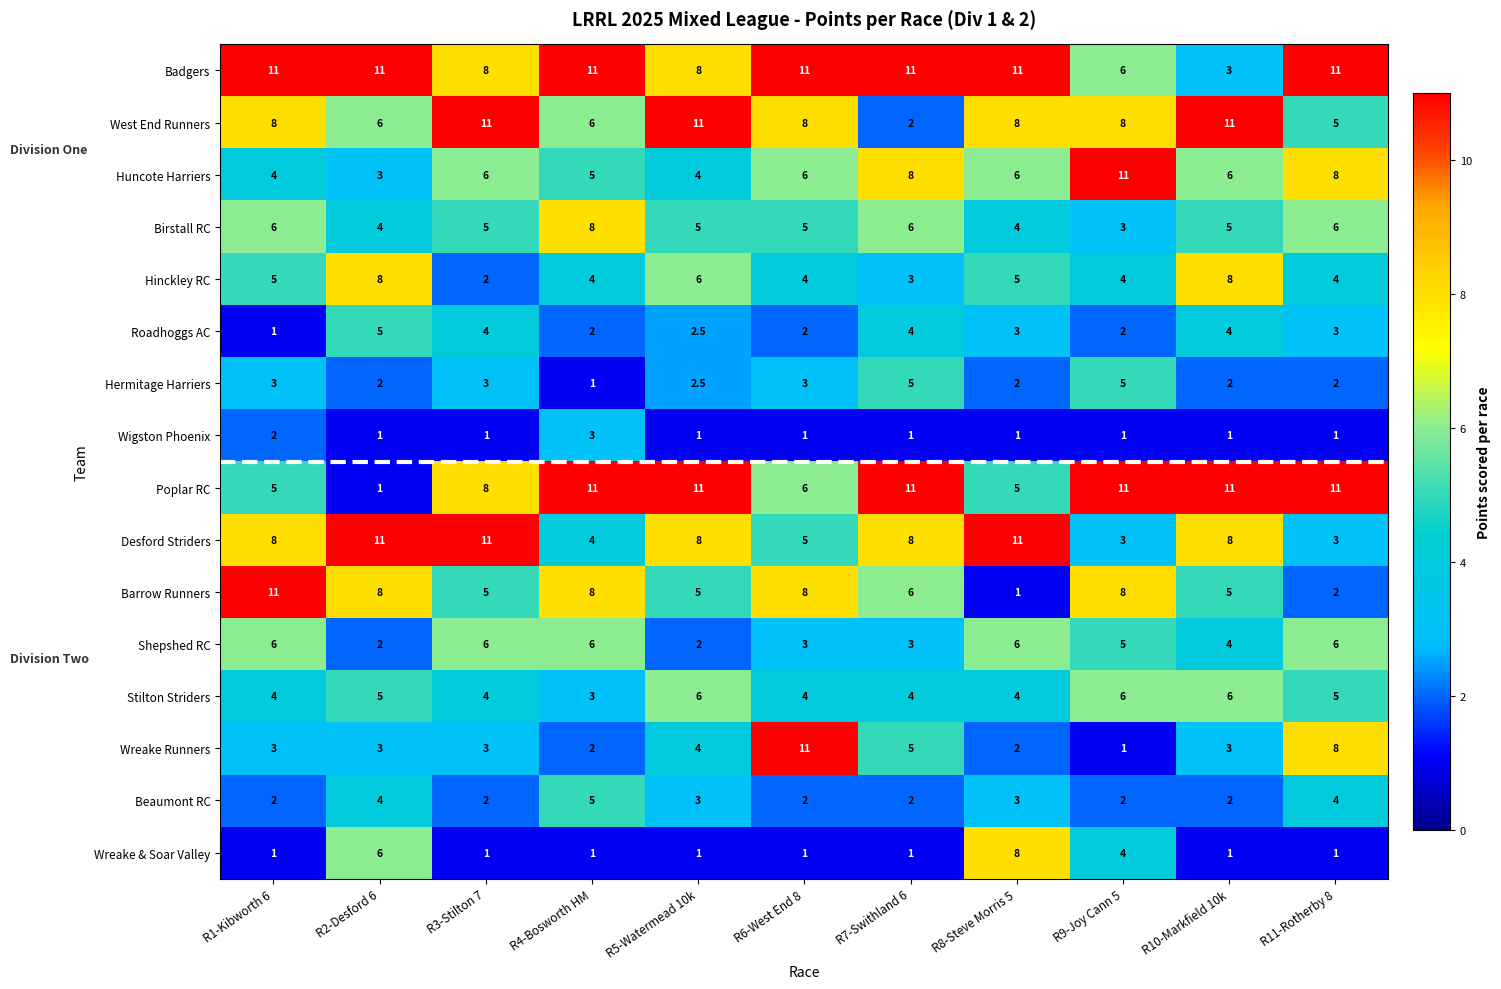

What is the maximum value shown in the chart?

11.0